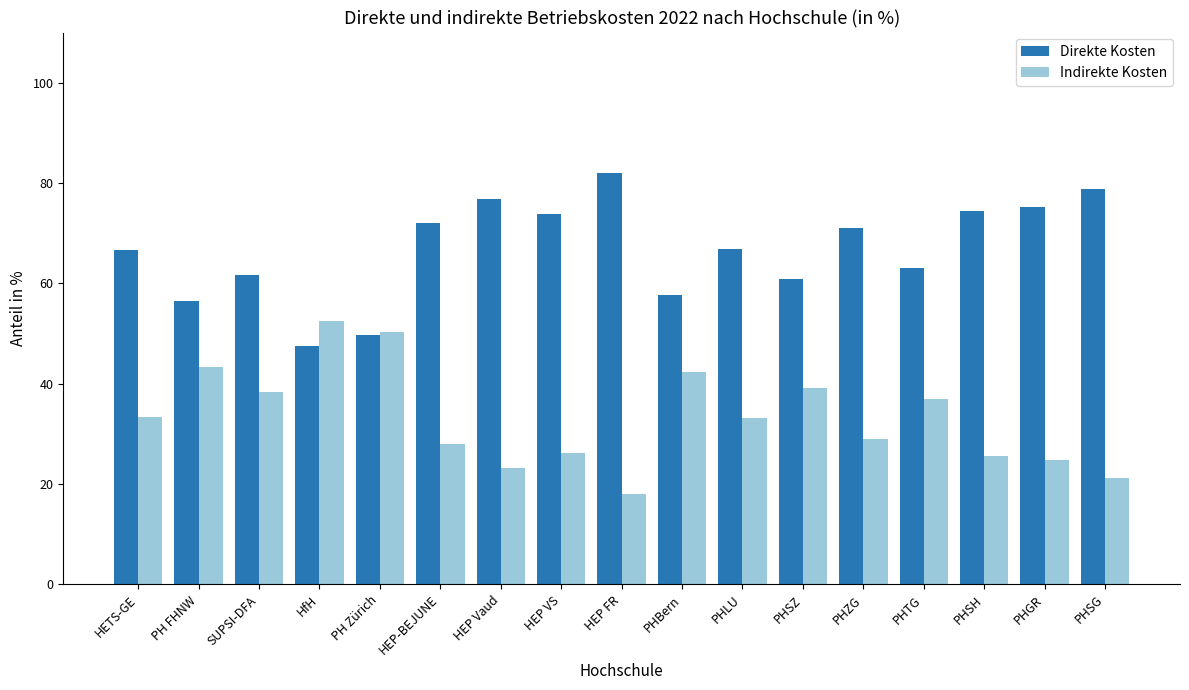

At which label does Direkte Kosten reach its peak?

HEP FR